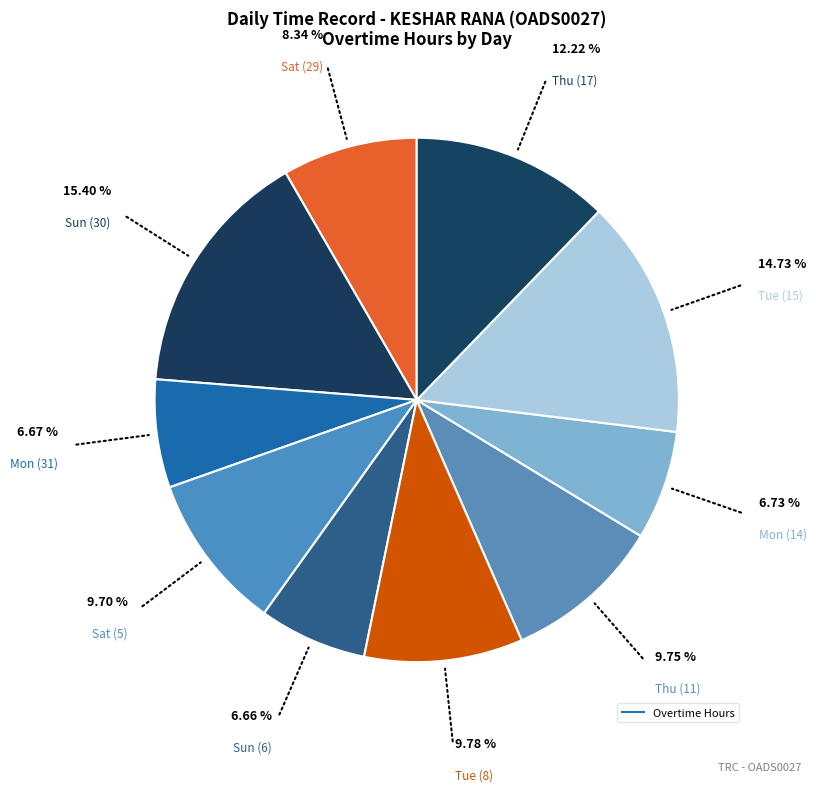

How many slices are in this pie chart?

10